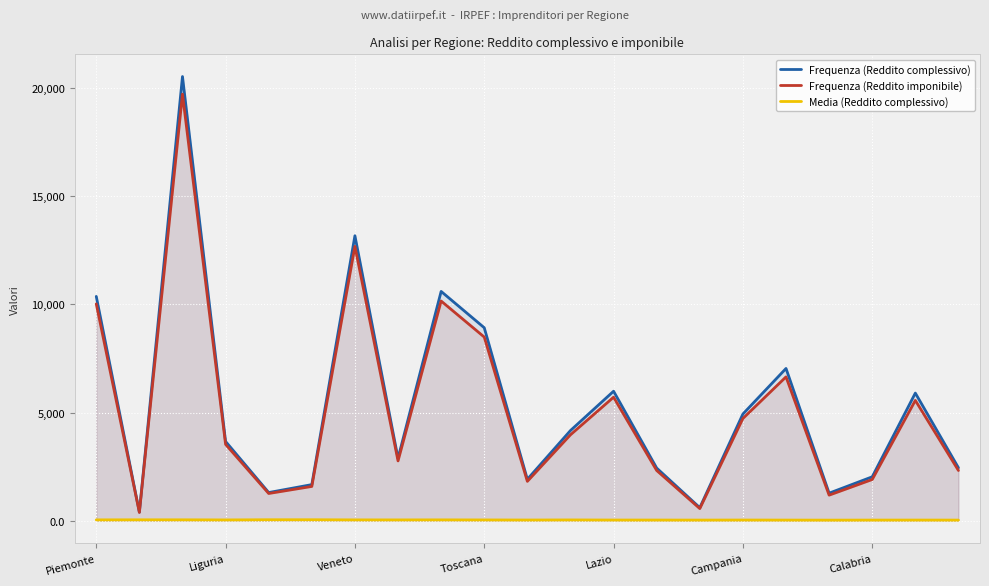

Which series has the widest spread of values?

Frequenza (Reddito complessivo)